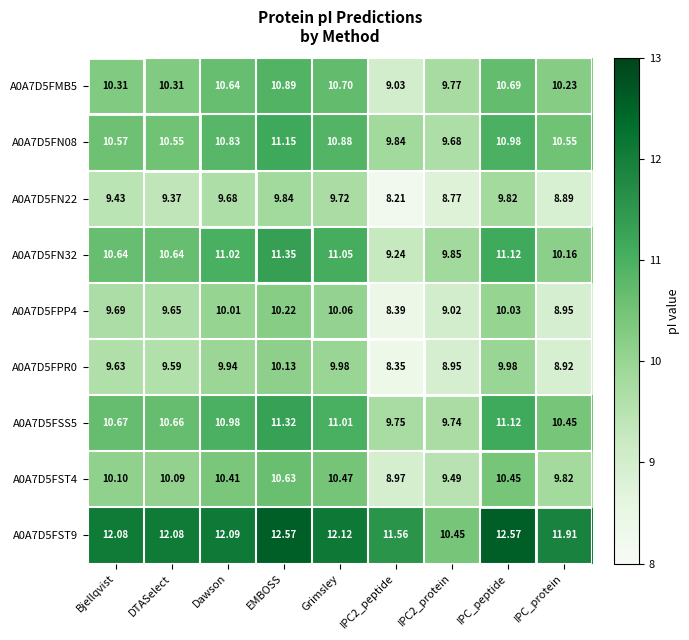

Rank the series at Bjellqvist from lowest to highest value.

A0A7D5FN22, A0A7D5FPR0, A0A7D5FPP4, A0A7D5FST4, A0A7D5FMB5, A0A7D5FN08, A0A7D5FN32, A0A7D5FSS5, A0A7D5FST9